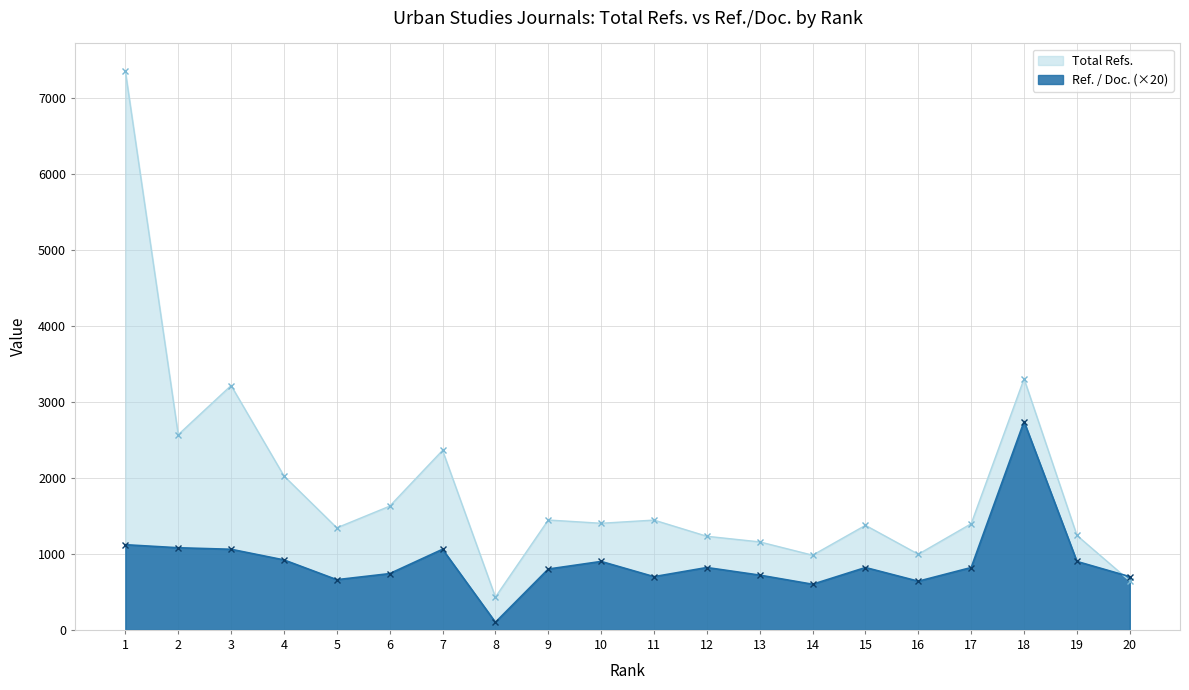

Reading right to left, transcribe all the data shown in this chart.

Total Refs.: 644	1242	3303	1396	995	1375	982	1157	1231	1444	1402	1445	431	2361	1627	1342	2024	3214	2567	7346
Ref. / Doc.: 700	900	2740	820	640	820	600	720	820	700	900	800	100	1060	740	660	920	1060	1080	1120